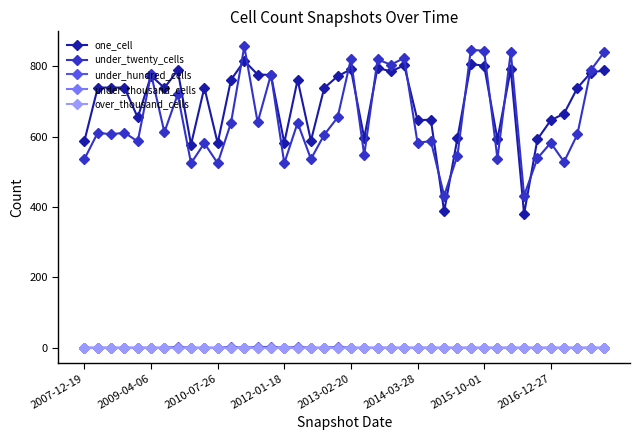

Does the chart have visible grid lines?

No